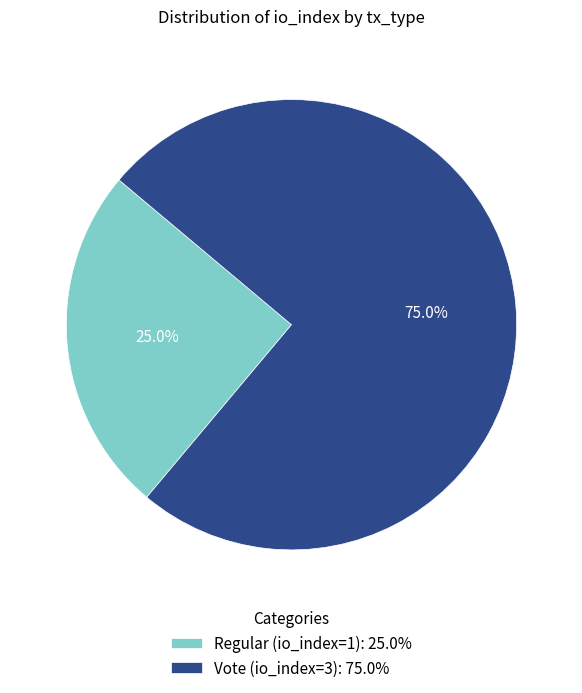

Rank the categories by value from lowest to highest.

Regular (io_index=1), Vote (io_index=3)